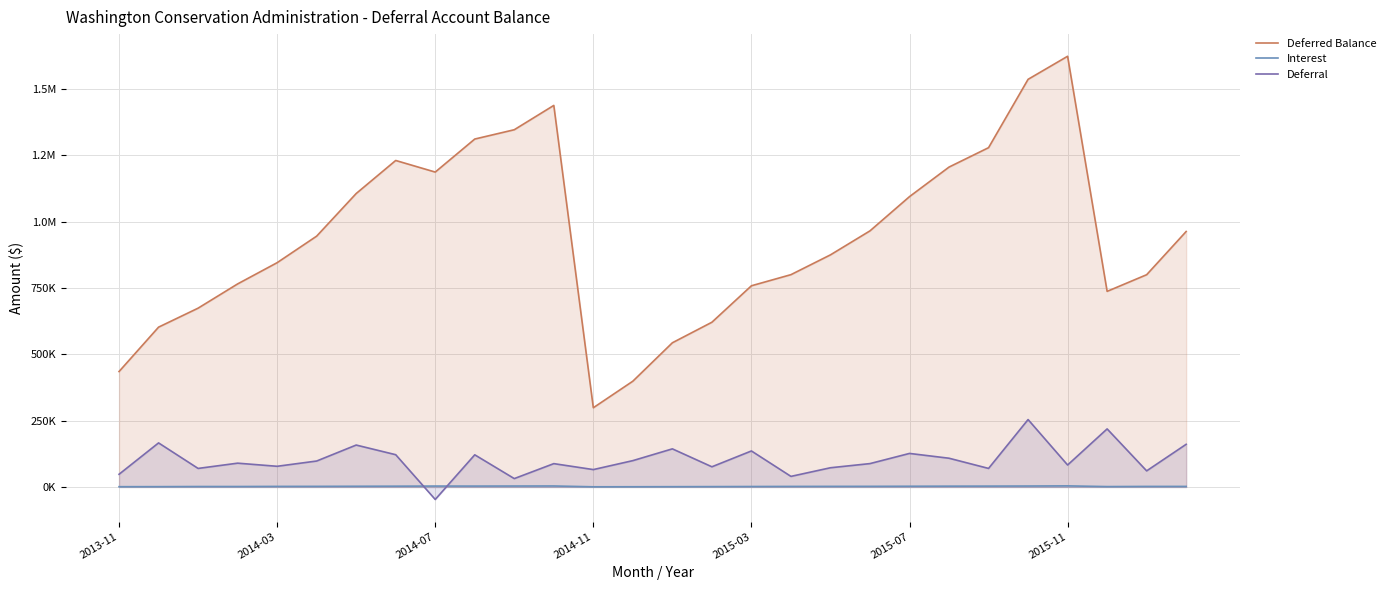

Where is the first local minimum for Deferred Balance?

2014-07